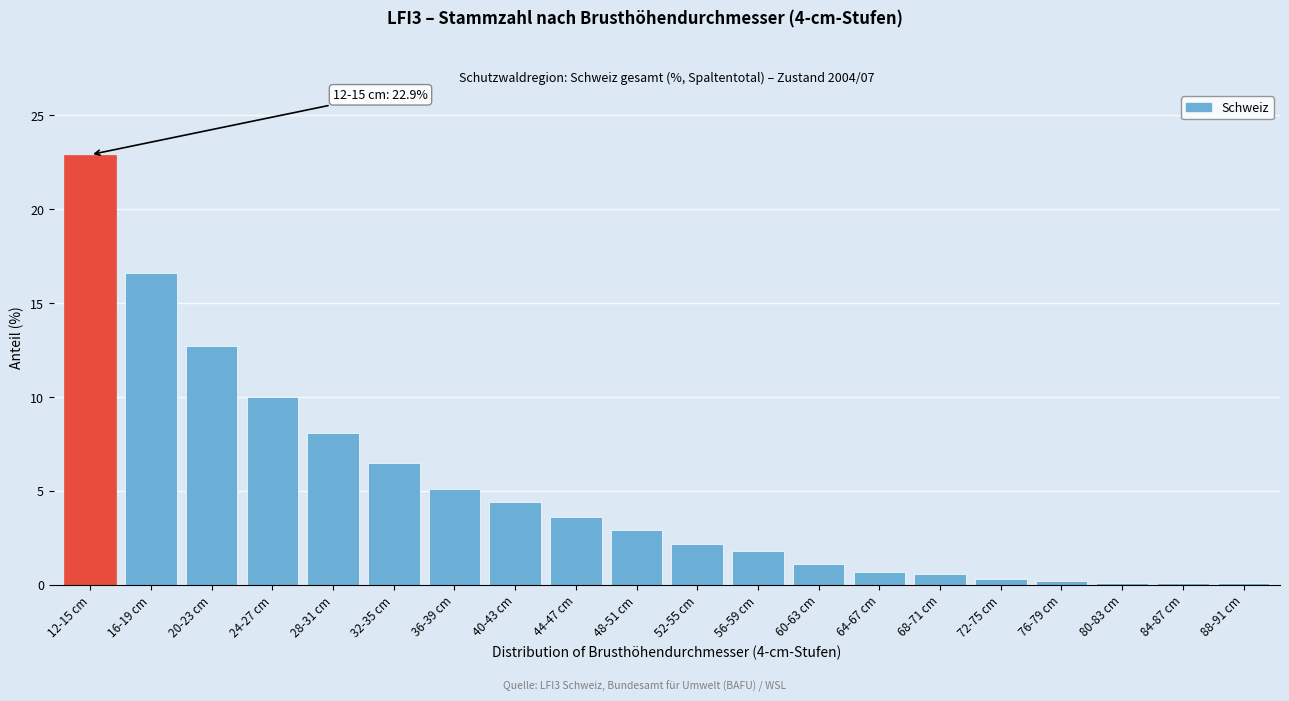

Which category has the highest value across all series?

12-15 cm